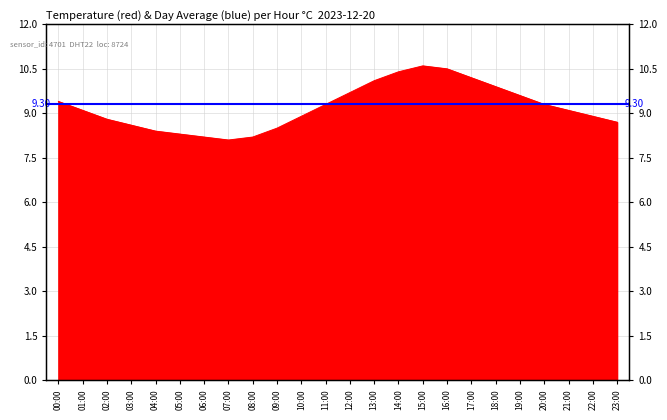

Where does the data first go above 9?

00:00